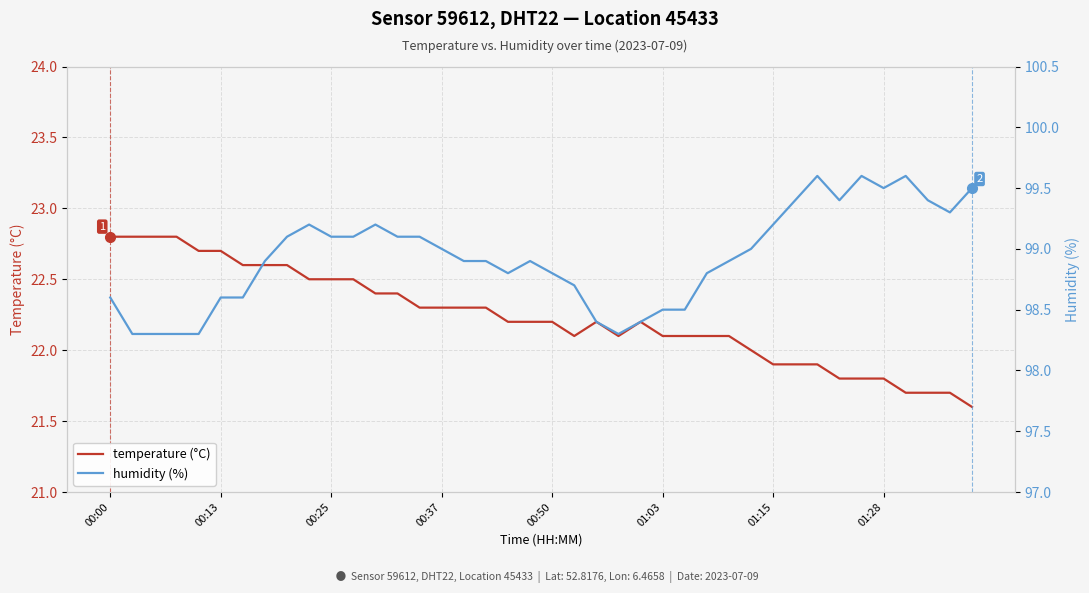

Reading right to left, list all the values displayed in this chart.

temperature (°C): 21.6	21.7	21.7	21.7	21.8	21.8	21.8	21.9	21.9	21.9	22.0	22.1	22.1	22.1	22.1	22.2	22.1	22.2	22.1	22.2	22.2	22.2	22.3	22.3	22.3	22.3	22.4	22.4	22.5	22.5	22.5	22.6	22.6	22.6	22.7	22.7	22.8	22.8	22.8	22.8
humidity (%): 99.5	99.3	99.4	99.6	99.5	99.6	99.4	99.6	99.4	99.2	99.0	98.9	98.8	98.5	98.5	98.4	98.3	98.4	98.7	98.8	98.9	98.8	98.9	98.9	99.0	99.1	99.1	99.2	99.1	99.1	99.2	99.1	98.9	98.6	98.6	98.3	98.3	98.3	98.3	98.6